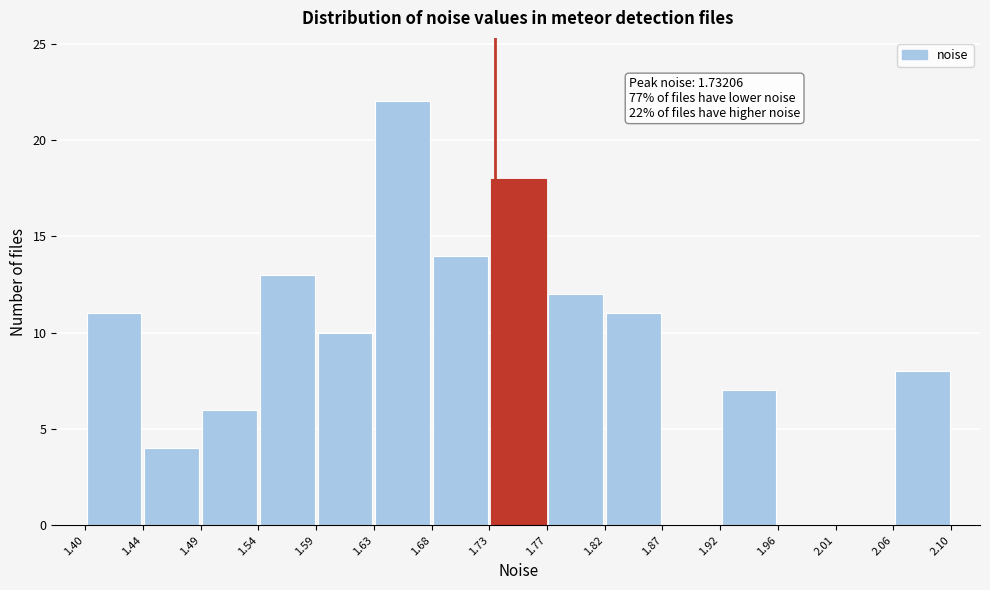

Which range on the x-axis has the tallest bar?

1.63 to 1.68